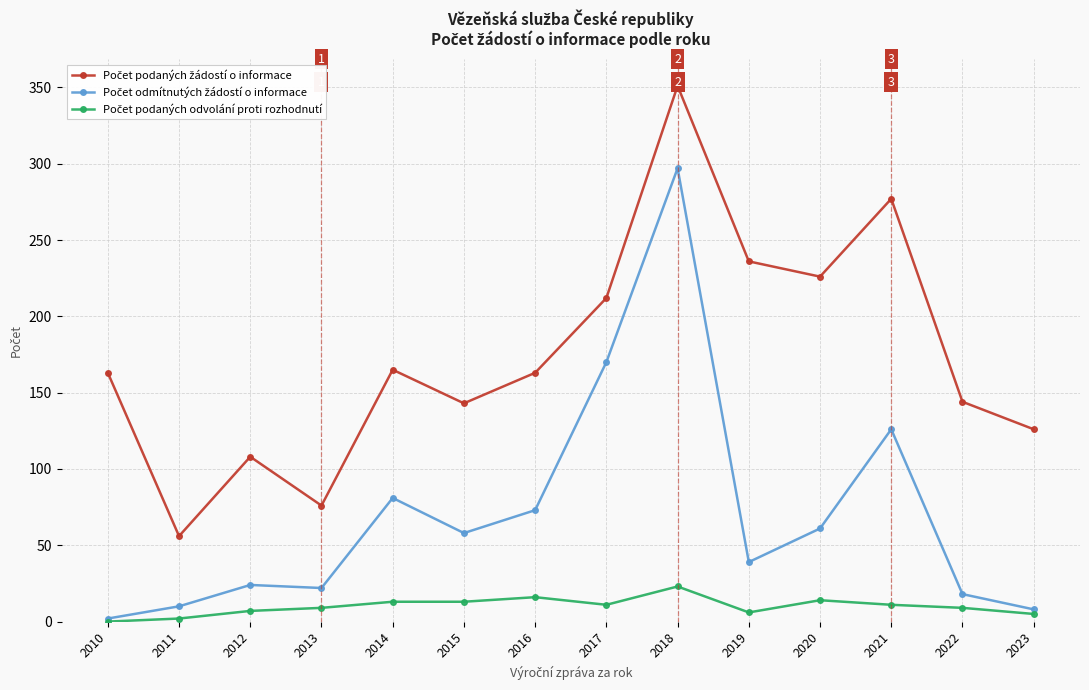

What is the greatest value displayed?

351